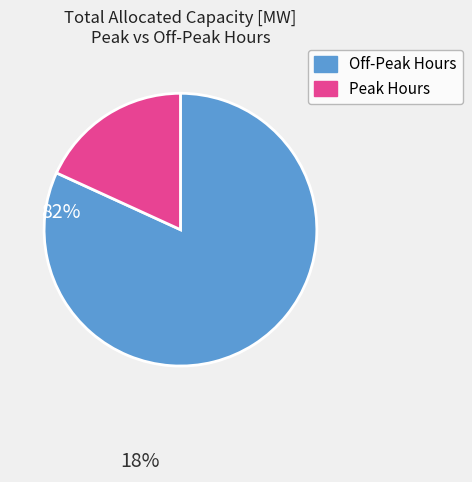

Which category has the smallest portion of the pie?

Peak Hours